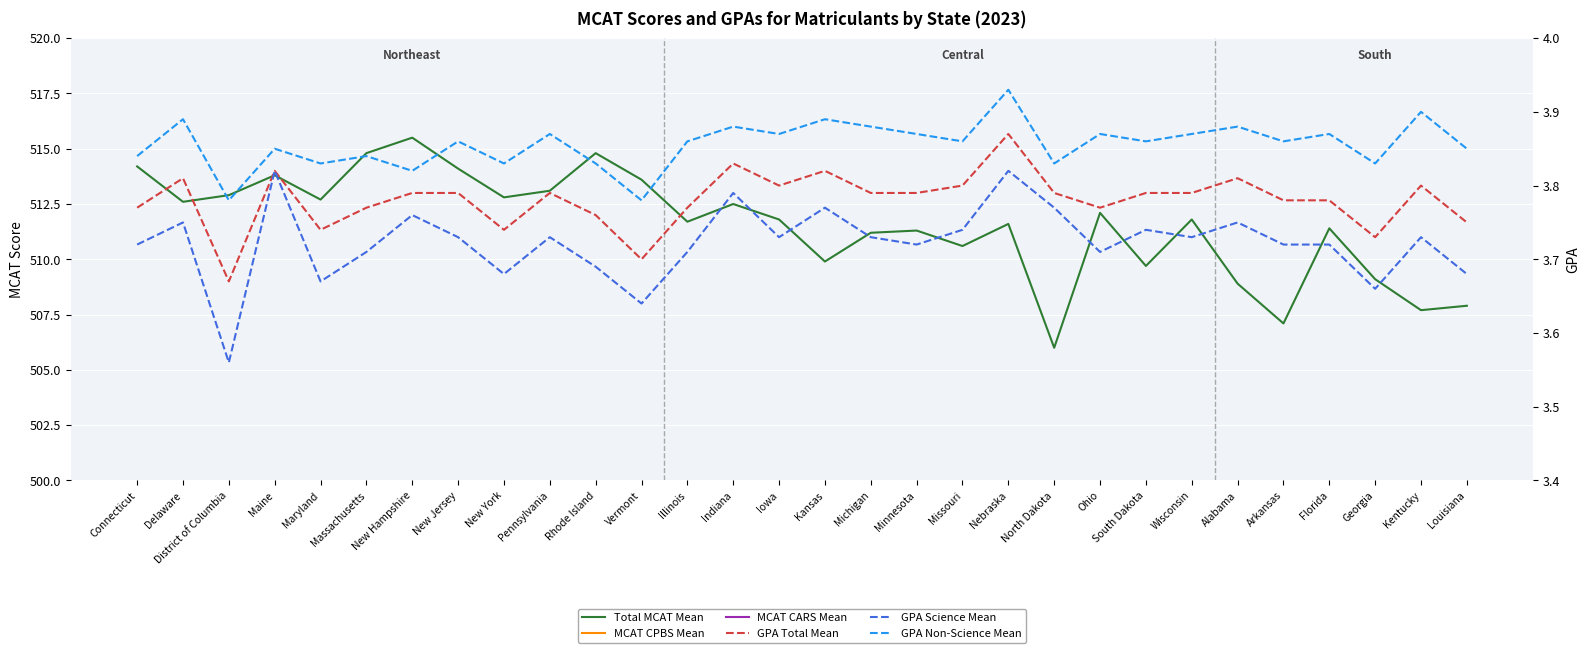

Reading left to right, what are all the values shown in this chart?

Total MCAT Mean: Connecticut=514.2	Delaware=512.6	District of Columbia=512.9	Maine=513.8	Maryland=512.7	Massachusetts=514.8	New Hampshire=515.5	New Jersey=514.1	New York=512.8	Pennsylvania=513.1	Rhode Island=514.8	Vermont=513.6	Illinois=511.7	Indiana=512.5	Iowa=511.8	Kansas=509.9	Michigan=511.2	Minnesota=511.3	Missouri=510.6	Nebraska=511.6	North Dakota=506.0	Ohio=512.1	South Dakota=509.7	Wisconsin=511.8	Alabama=508.9	Arkansas=507.1	Florida=511.4	Georgia=509.1	Kentucky=507.7	Louisiana=507.9
MCAT CPBS Mean: Connecticut=128.2	Delaware=128.0	District of Columbia=128.1	Maine=128.0	Maryland=128.1	Massachusetts=128.7	New Hampshire=128.8	New Jersey=128.6	New York=128.1	Pennsylvania=128.3	Rhode Island=128.3	Vermont=128.2	Illinois=127.9	Indiana=128.1	Iowa=127.8	Kansas=127.1	Michigan=127.7	Minnesota=127.7	Missouri=127.5	Nebraska=127.7	North Dakota=126.1	Ohio=128.0	South Dakota=126.9	Wisconsin=127.8	Alabama=126.8	Arkansas=126.5	Florida=127.7	Georgia=127.0	Kentucky=126.5	Louisiana=126.5
MCAT CARS Mean: Connecticut=127.7	Delaware=126.8	District of Columbia=127.4	Maine=128.2	Maryland=127.2	Massachusetts=127.6	New Hampshire=128.1	New Jersey=127.4	New York=127.2	Pennsylvania=127.1	Rhode Island=127.7	Vermont=127.7	Illinois=126.9	Indiana=127.4	Iowa=126.9	Kansas=126.8	Michigan=126.8	Minnesota=126.9	Missouri=127.0	Nebraska=127.3	North Dakota=125.8	Ohio=127.1	South Dakota=127.1	Wisconsin=127.1	Alabama=126.7	Arkansas=126.3	Florida=126.7	Georgia=126.5	Kentucky=126.5	Louisiana=126.4
GPA Total Mean: Connecticut=3.8	Delaware=3.8	District of Columbia=3.7	Maine=3.8	Maryland=3.7	Massachusetts=3.8	New Hampshire=3.8	New Jersey=3.8	New York=3.7	Pennsylvania=3.8	Rhode Island=3.8	Vermont=3.7	Illinois=3.8	Indiana=3.8	Iowa=3.8	Kansas=3.8	Michigan=3.8	Minnesota=3.8	Missouri=3.8	Nebraska=3.9	North Dakota=3.8	Ohio=3.8	South Dakota=3.8	Wisconsin=3.8	Alabama=3.8	Arkansas=3.8	Florida=3.8	Georgia=3.7	Kentucky=3.8	Louisiana=3.8
GPA Science Mean: Connecticut=3.7	Delaware=3.8	District of Columbia=3.6	Maine=3.8	Maryland=3.7	Massachusetts=3.7	New Hampshire=3.8	New Jersey=3.7	New York=3.7	Pennsylvania=3.7	Rhode Island=3.7	Vermont=3.6	Illinois=3.7	Indiana=3.8	Iowa=3.7	Kansas=3.8	Michigan=3.7	Minnesota=3.7	Missouri=3.7	Nebraska=3.8	North Dakota=3.8	Ohio=3.7	South Dakota=3.7	Wisconsin=3.7	Alabama=3.8	Arkansas=3.7	Florida=3.7	Georgia=3.7	Kentucky=3.7	Louisiana=3.7
GPA Non-Science Mean: Connecticut=3.8	Delaware=3.9	District of Columbia=3.8	Maine=3.9	Maryland=3.8	Massachusetts=3.8	New Hampshire=3.8	New Jersey=3.9	New York=3.8	Pennsylvania=3.9	Rhode Island=3.8	Vermont=3.8	Illinois=3.9	Indiana=3.9	Iowa=3.9	Kansas=3.9	Michigan=3.9	Minnesota=3.9	Missouri=3.9	Nebraska=3.9	North Dakota=3.8	Ohio=3.9	South Dakota=3.9	Wisconsin=3.9	Alabama=3.9	Arkansas=3.9	Florida=3.9	Georgia=3.8	Kentucky=3.9	Louisiana=3.9